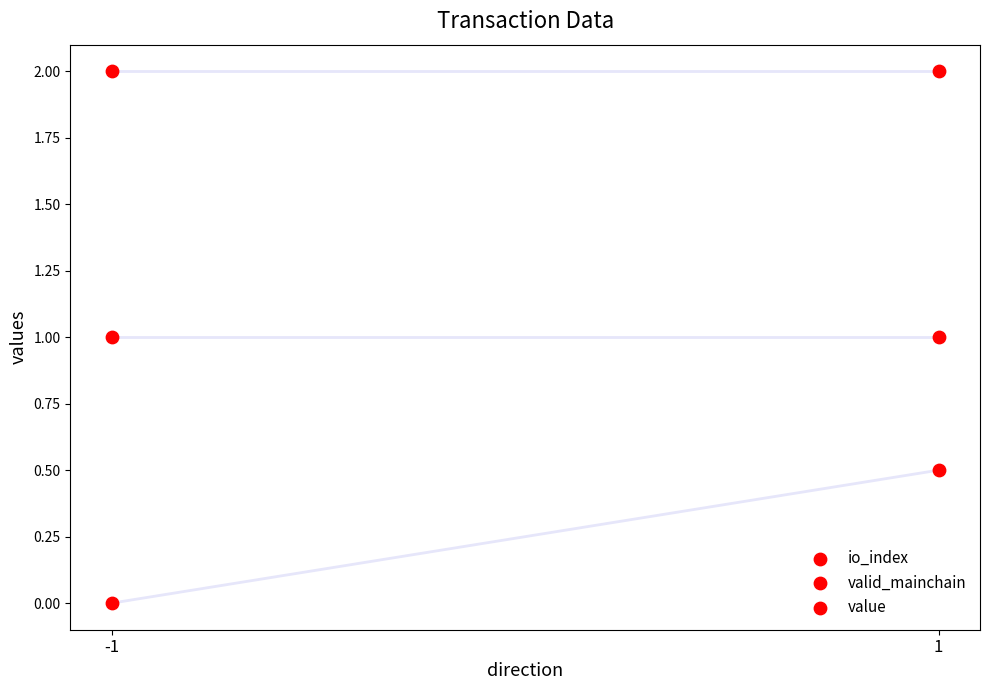

Which series reaches the maximum Y coordinate?

value